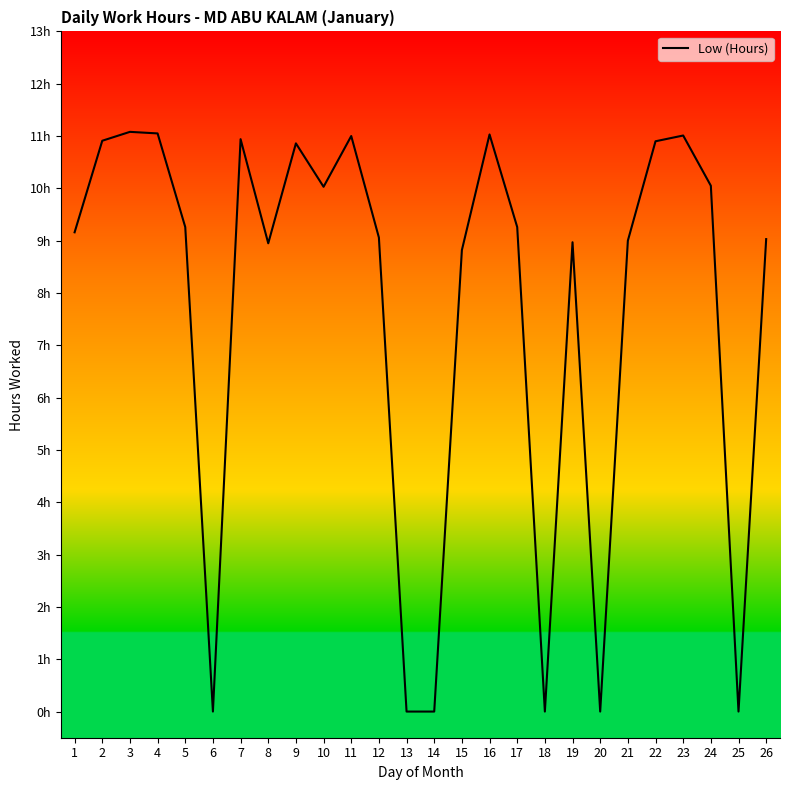

What is the greatest value displayed?

11.1